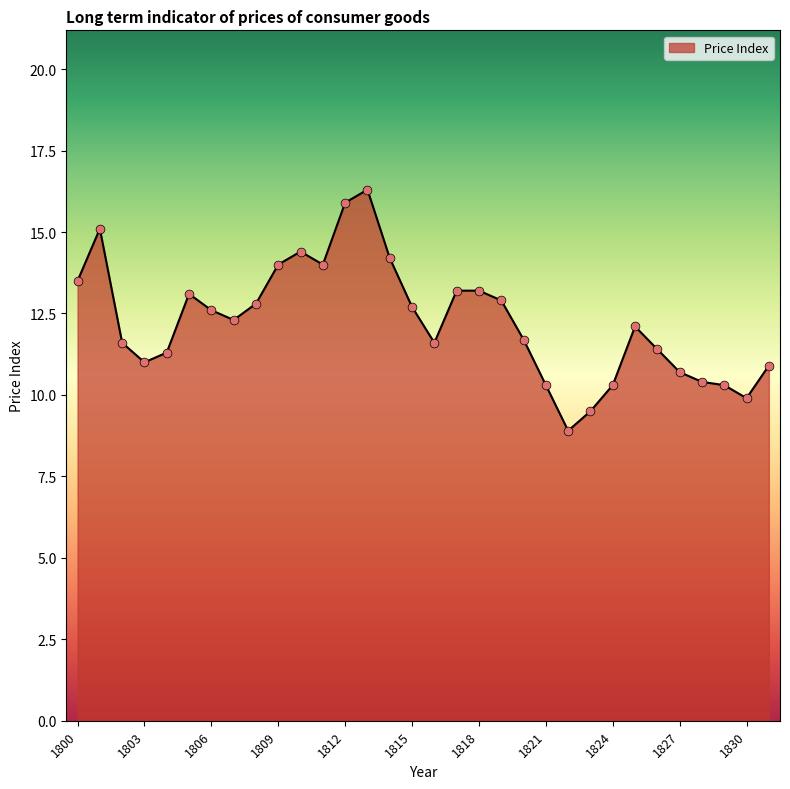

What is the difference between the maximum and minimum values?

7.4